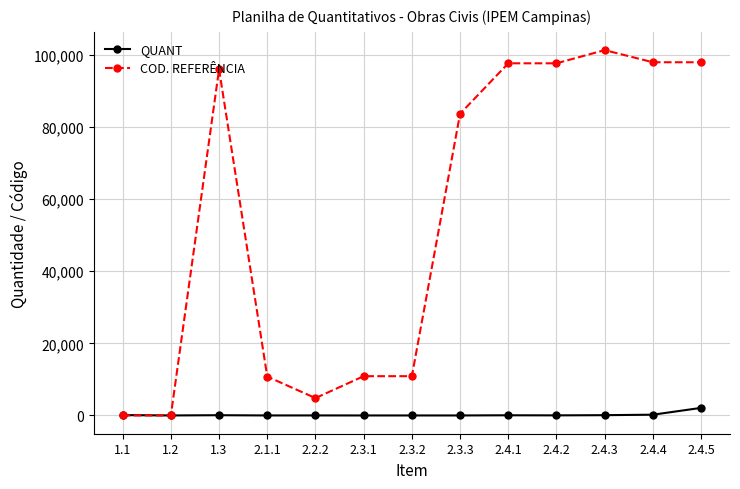

What is the label of the 6th point from the right?

2.3.3